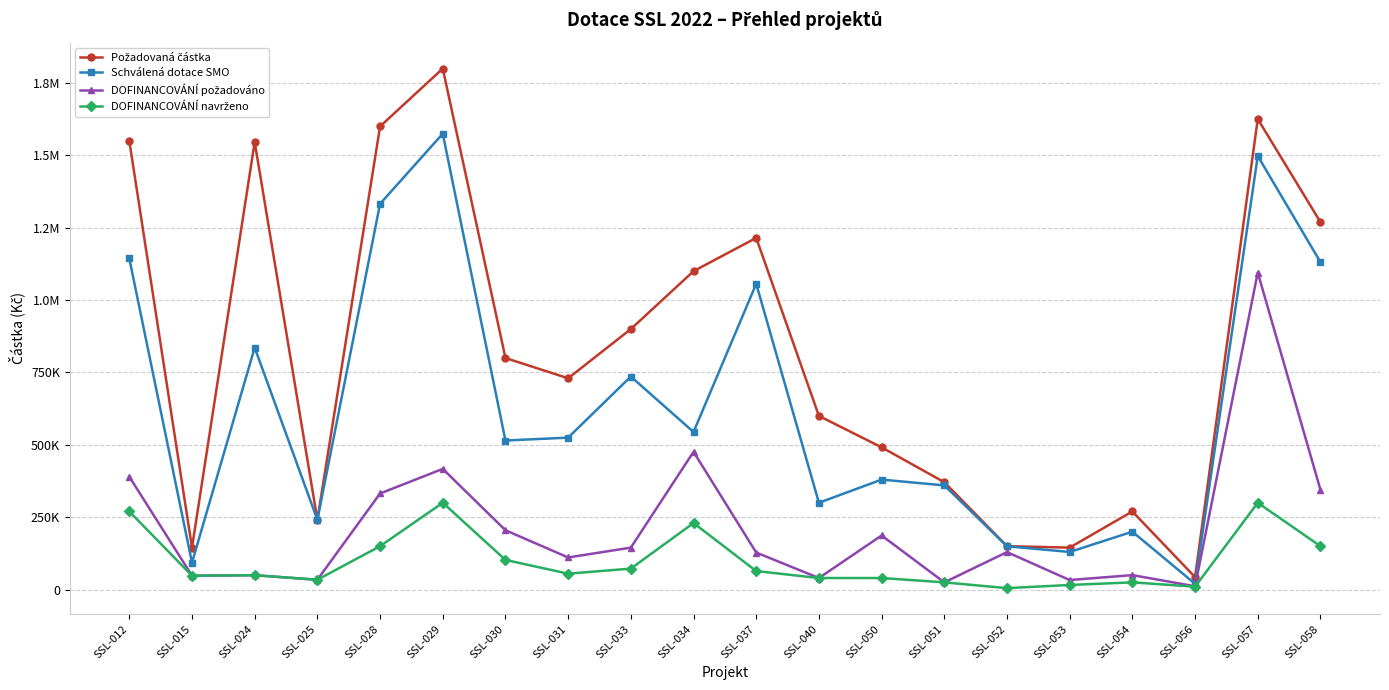

True or false: Schválená dotace SMO and DOFINANCOVÁNÍ požadováno intersect in this chart.

False